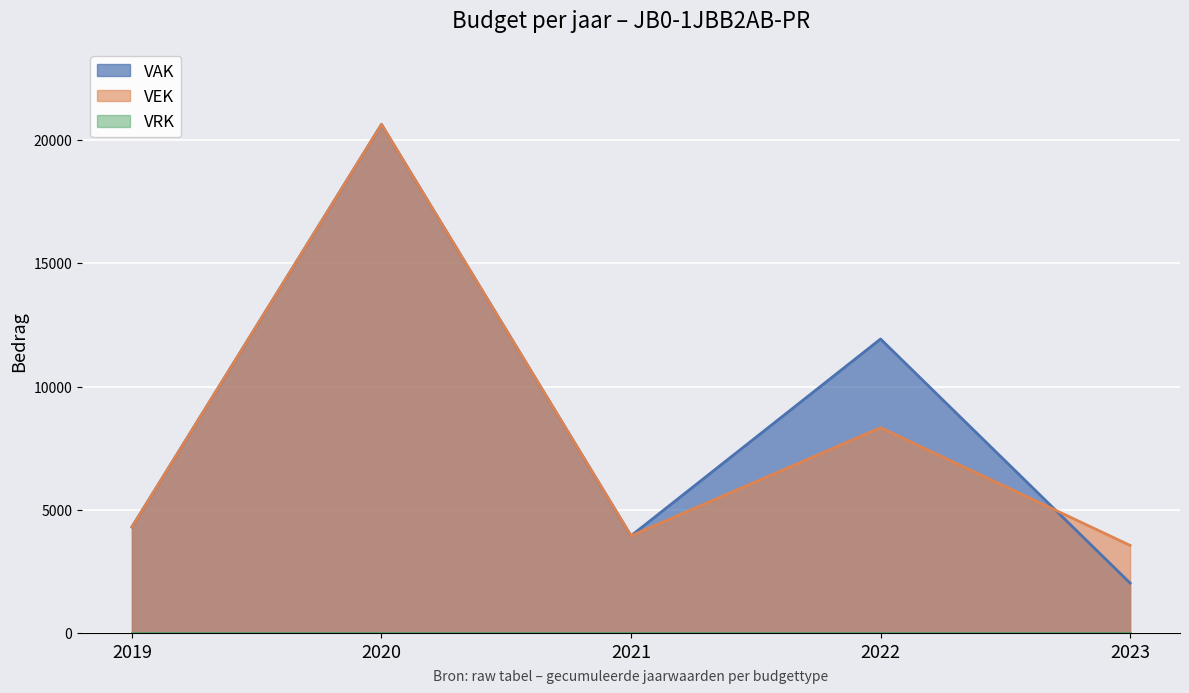

What is the value of the VEK point at the 5th from the left?

3561